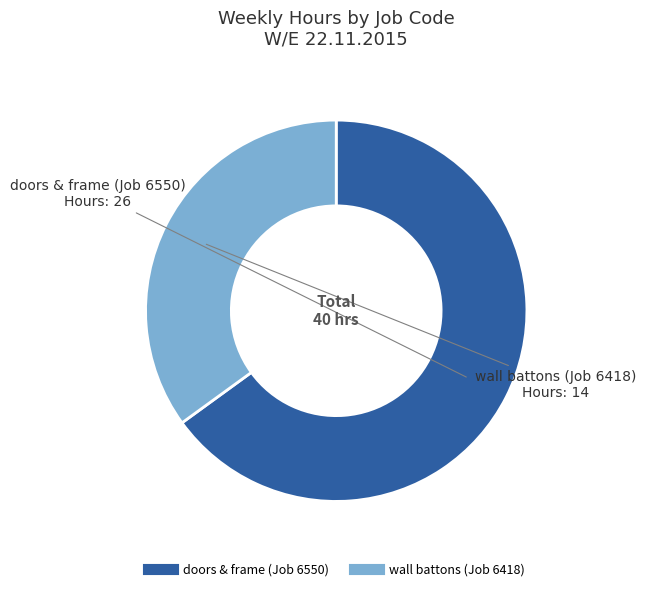

Rank the categories by value from lowest to highest.

wall battons (Job 6418), doors & frame (Job 6550)